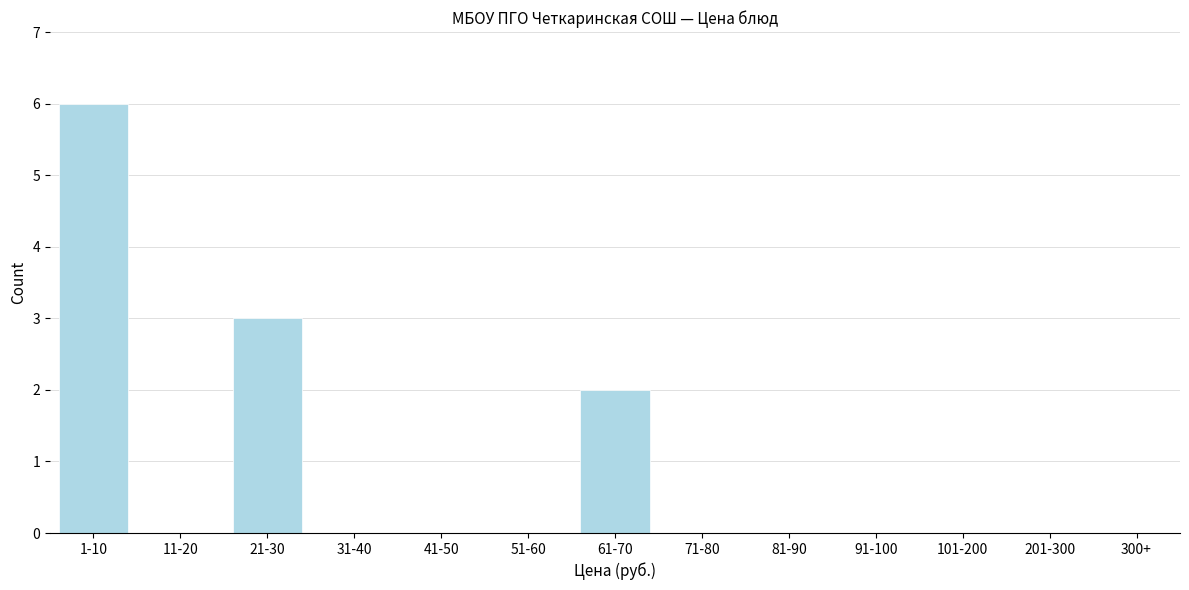

Reading left to right, extract all data points from this chart.

1-10=6	11-20=0	21-30=3	31-40=0	41-50=0	51-60=0	61-70=2	71-80=0	81-90=0	91-100=0	101-200=0	201-300=0	300+=0